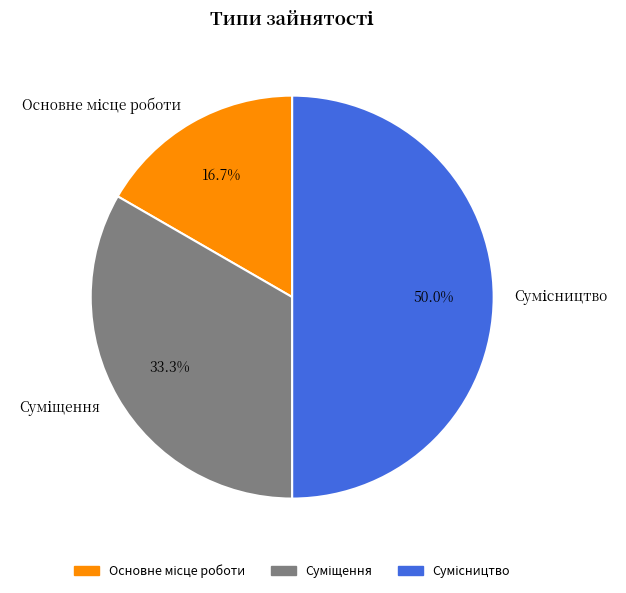

Does Сумісництво represent more than half of the total?

No